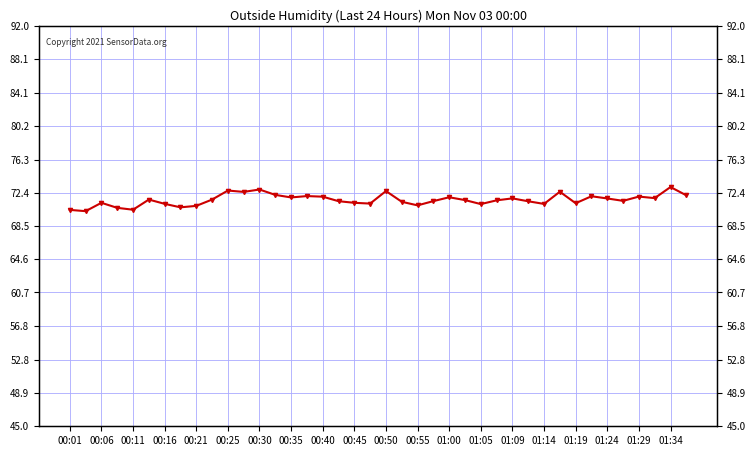

What is the smallest value displayed?

70.2